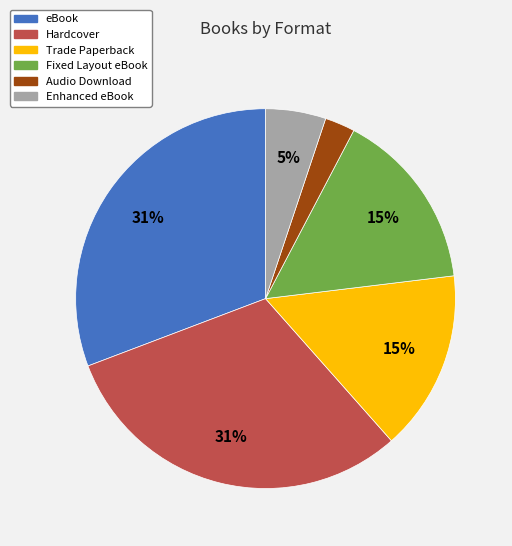

To the nearest percent, what is the difference between the largest and smallest slice percentages?

28%